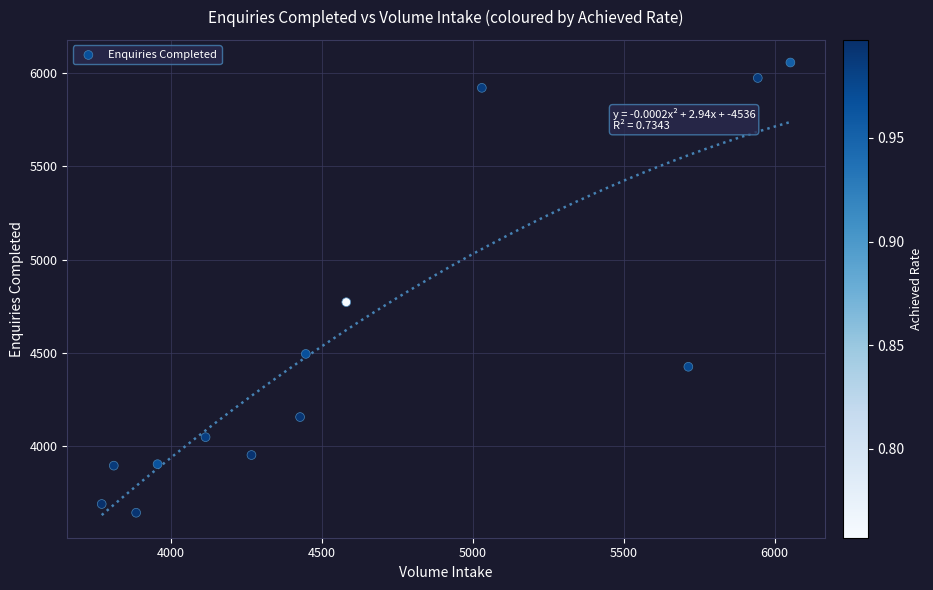

What is the range of X values (max minus min)?

2281